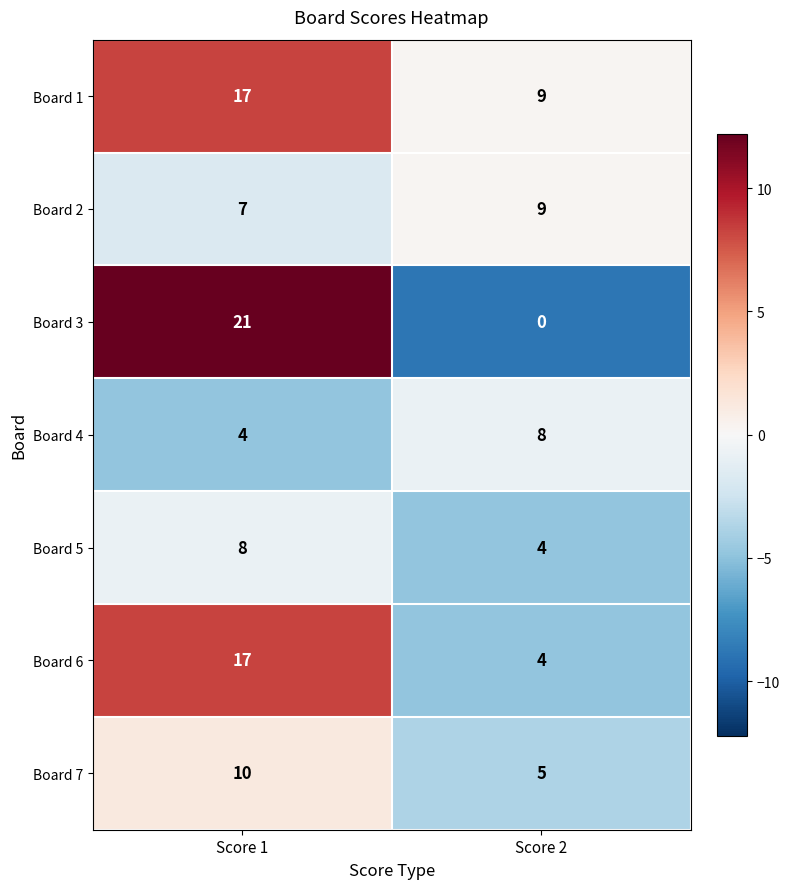

Which label corresponds to the largest value in the chart?

Score 1